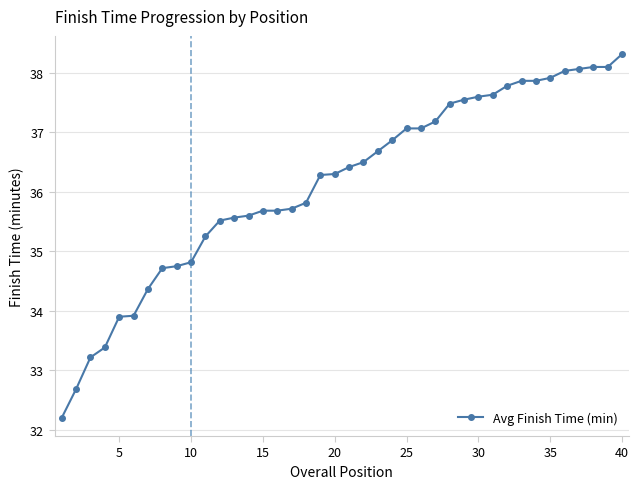

What is the sum of all values?

1445.5